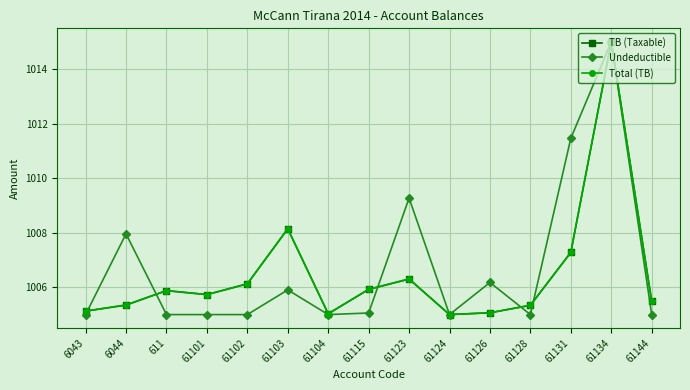

At how many categories does at least one series exceed 1014?

1